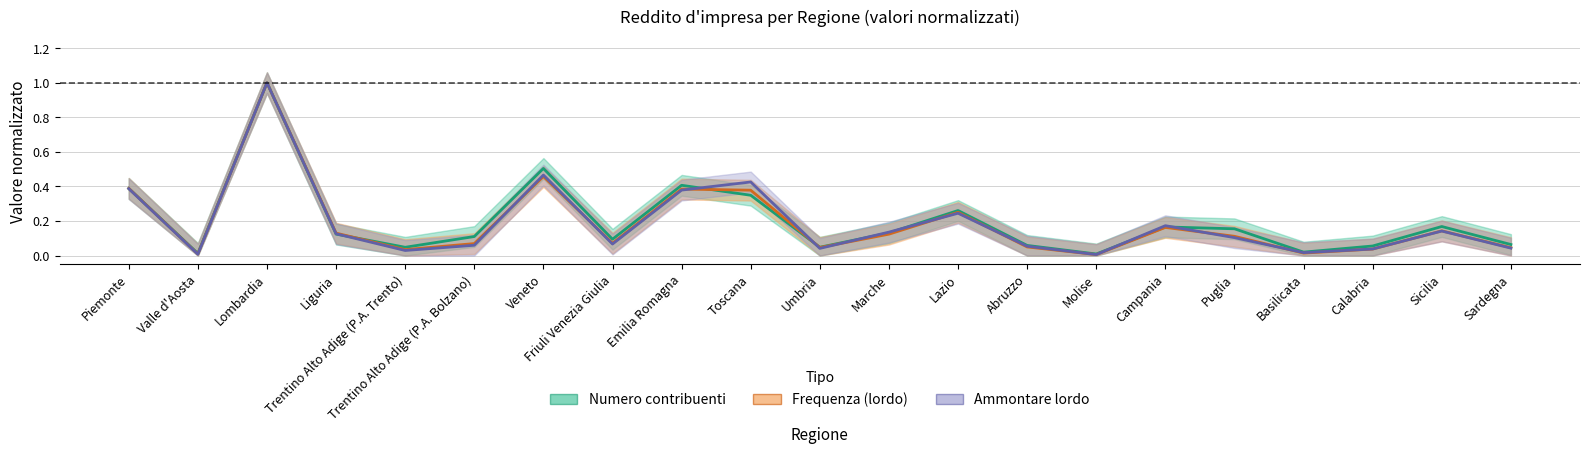

Is it true that Numero contribuenti equals 0.0 at Valle d'Aosta?

False